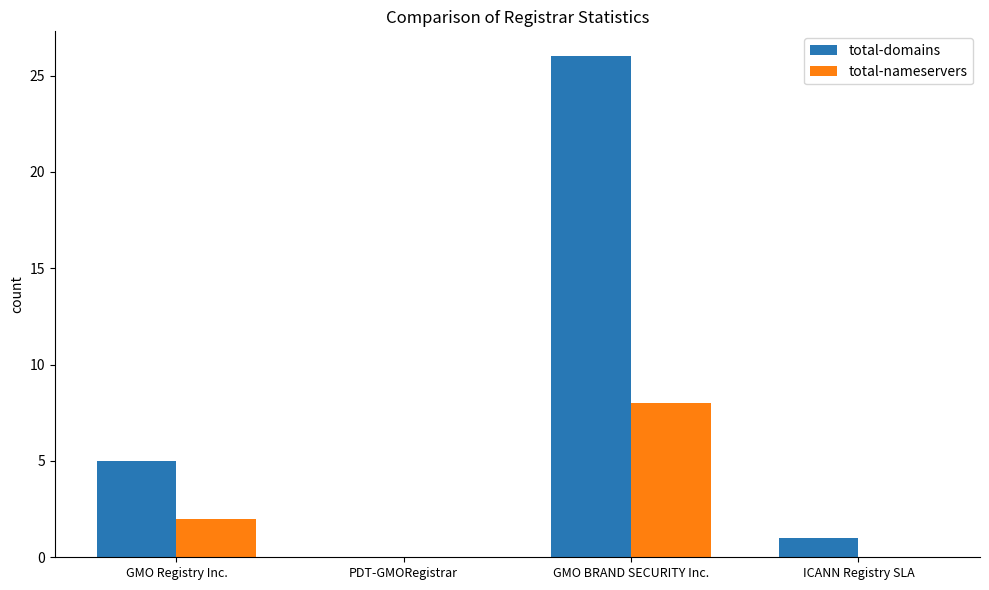

The total-nameservers series shows 3 at ICANN Registry SLA. True or false?

False